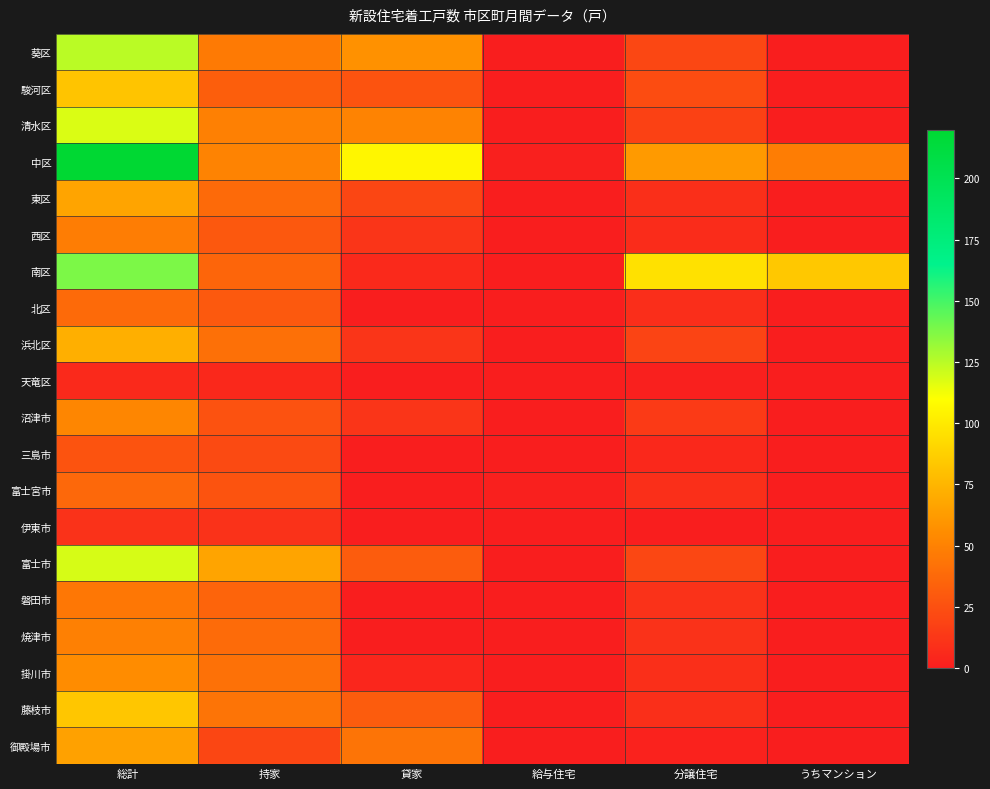

Reading left to right, extract all data points from this chart.

葵区: 総計=125	持家=46	貸家=58	給与住宅=0	分譲住宅=21	うちマンション=0
駿河区: 総計=82	持家=32	貸家=27	給与住宅=0	分譲住宅=23	うちマンション=0
清水区: 総計=118	持家=49	貸家=51	給与住宅=0	分譲住宅=18	うちマンション=0
中区: 総計=220	持家=51	貸家=106	給与住宅=1	分譲住宅=62	うちマンション=48
東区: 総計=67	持家=38	貸家=20	給与住宅=0	分譲住宅=9	うちマンション=0
西区: 総計=48	持家=29	貸家=12	給与住宅=0	分譲住宅=7	うちマンション=0
南区: 総計=138	持家=36	貸家=6	給与住宅=0	分譲住宅=96	うちマンション=84
北区: 総計=38	持家=30	貸家=0	給与住宅=0	分譲住宅=8	うちマンション=0
浜北区: 総計=72	持家=41	貸家=12	給与住宅=0	分譲住宅=19	うちマンション=0
天竜区: 総計=6	持家=5	貸家=0	給与住宅=0	分譲住宅=1	うちマンション=0
沼津市: 総計=52	持家=26	貸家=12	給与住宅=0	分譲住宅=14	うちマンション=0
三島市: 総計=27	持家=22	貸家=0	給与住宅=0	分譲住宅=5	うちマンション=0
富士宮市: 総計=37	持家=27	貸家=0	給与住宅=1	分譲住宅=9	うちマンション=0
伊東市: 総計=10	持家=10	貸家=0	給与住宅=0	分譲住宅=0	うちマンション=0
富士市: 総計=119	持家=67	貸家=31	給与住宅=0	分譲住宅=21	うちマンション=0
磐田市: 総計=45	持家=35	貸家=0	給与住宅=0	分譲住宅=10	うちマンション=0
焼津市: 総計=49	持家=39	貸家=0	給与住宅=0	分譲住宅=10	うちマンション=0
掛川市: 総計=55	持家=42	貸家=4	給与住宅=0	分譲住宅=9	うちマンション=0
藤枝市: 総計=83	持家=43	貸家=31	給与住宅=0	分譲住宅=9	うちマンション=0
御殿場市: 総計=65	持家=20	貸家=43	給与住宅=0	分譲住宅=2	うちマンション=0